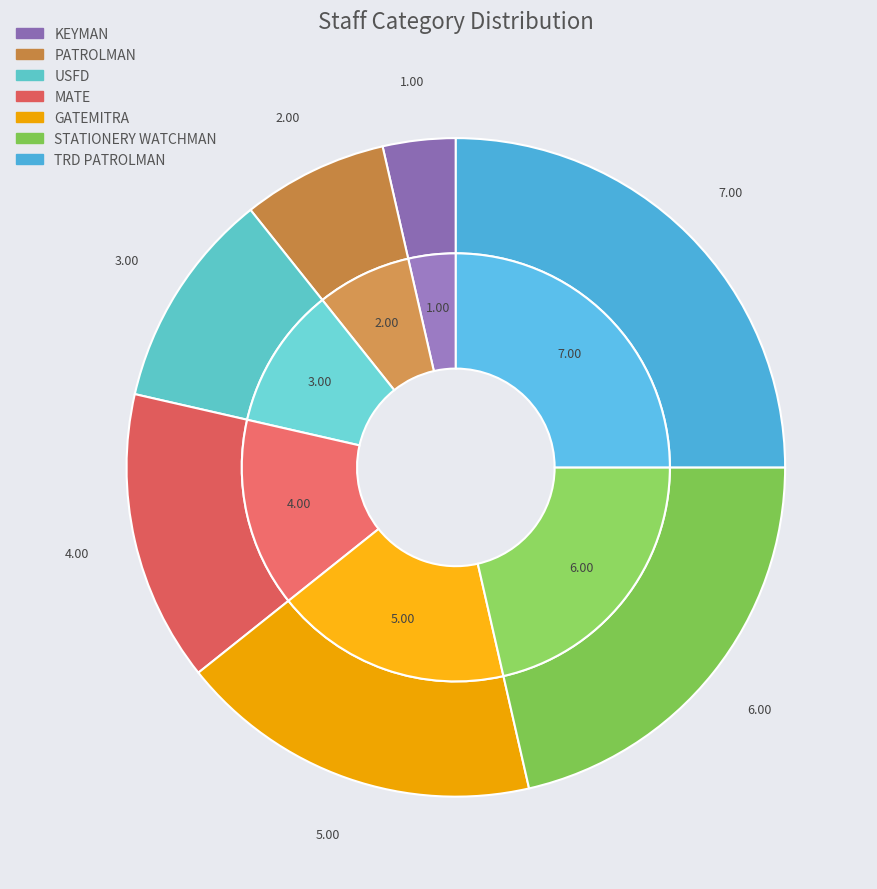

Approximately how many times larger is the value at GATEMITRA compared to PATROLMAN?

2.5